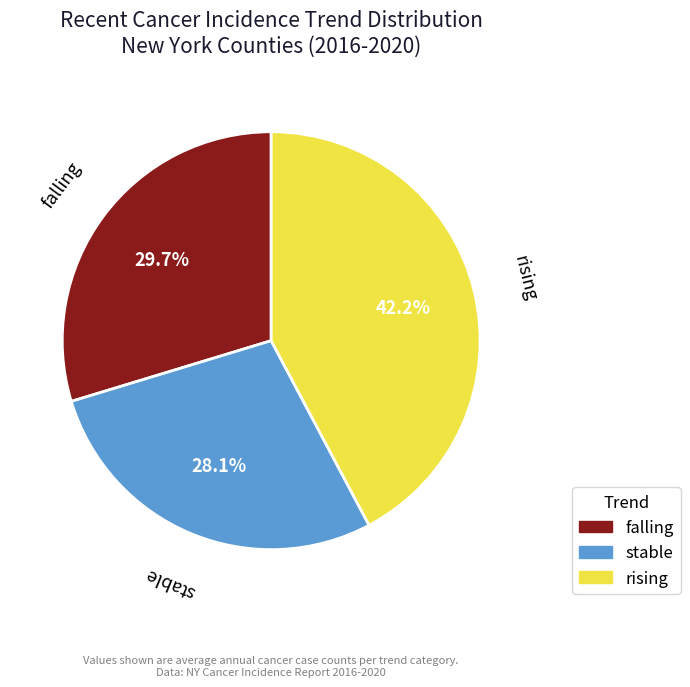

What is the ratio of the value at stable to the value at falling?

0.9